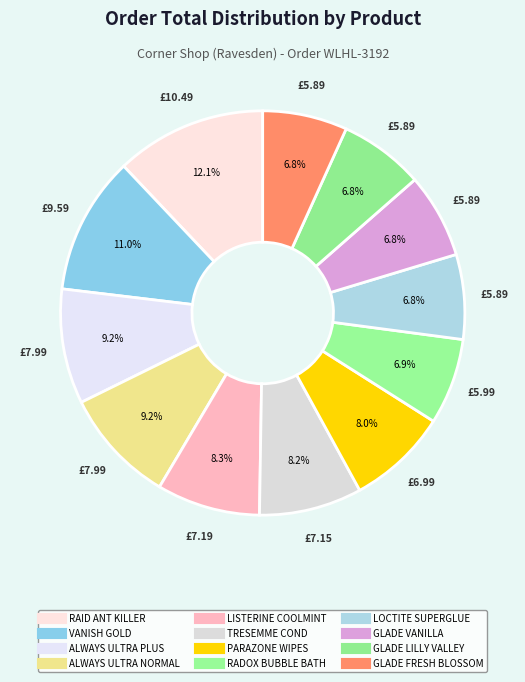

How many slices are in this pie chart?

12